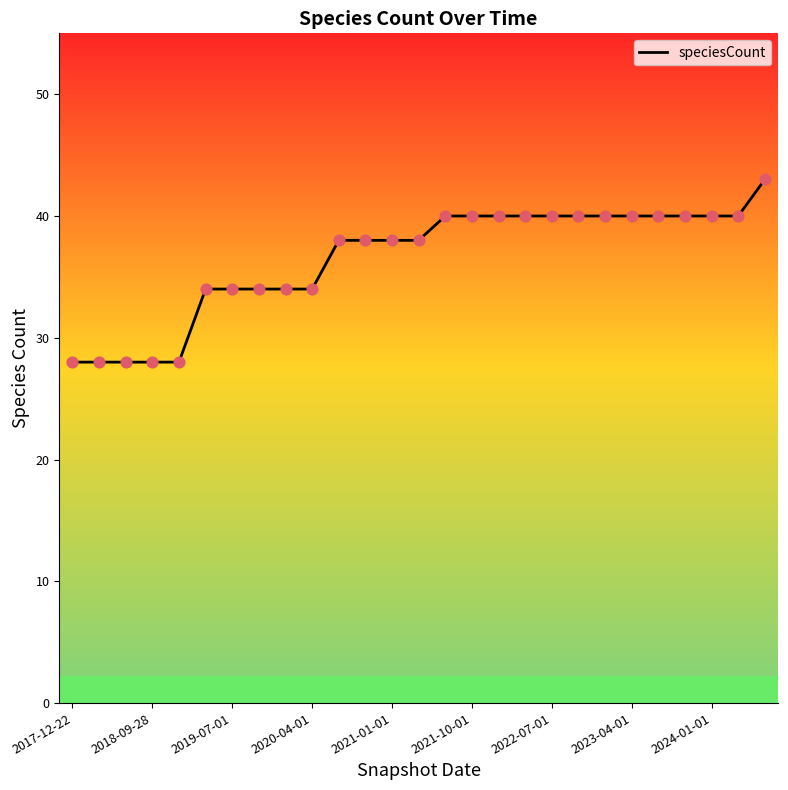

What is the minimum value shown in the chart?

28